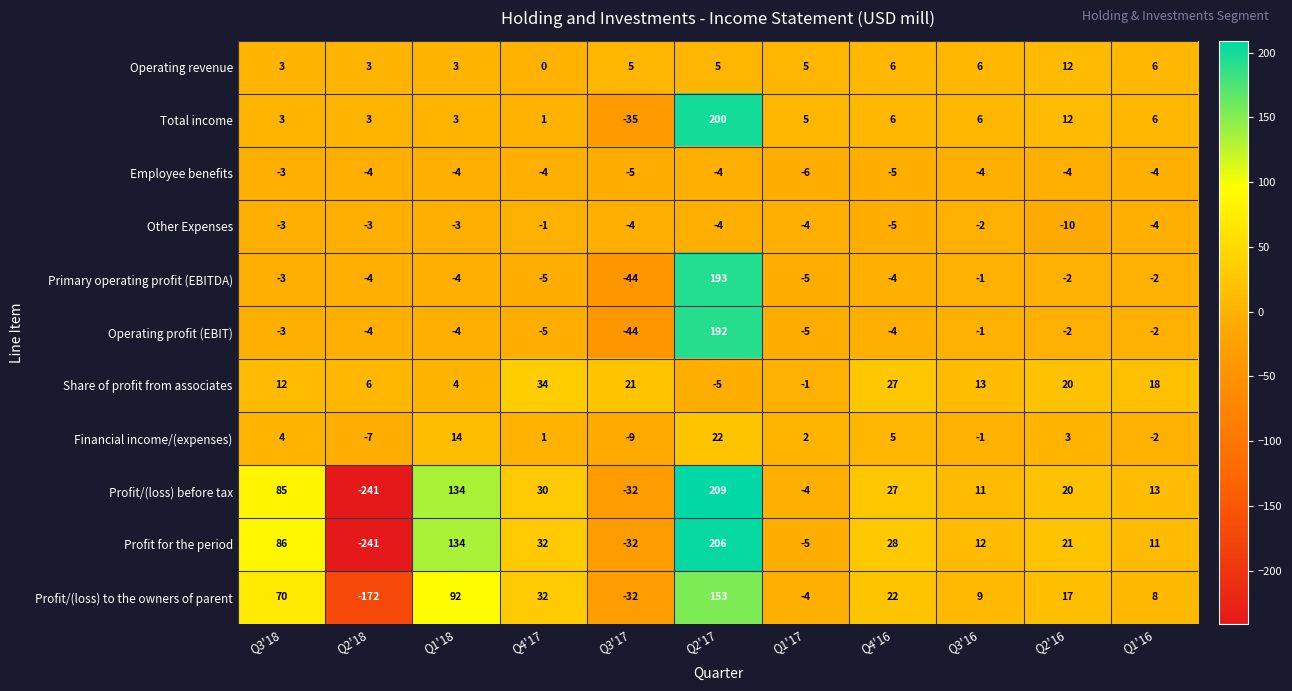

At which label is Other Expenses closest to -5?

Q4'16